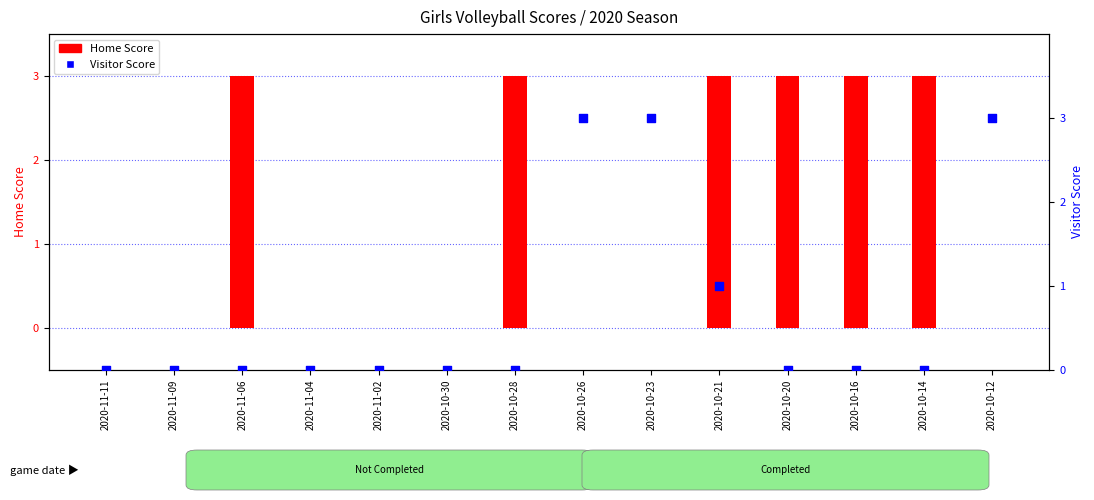

Which series reaches the maximum Y coordinate?

Home Score